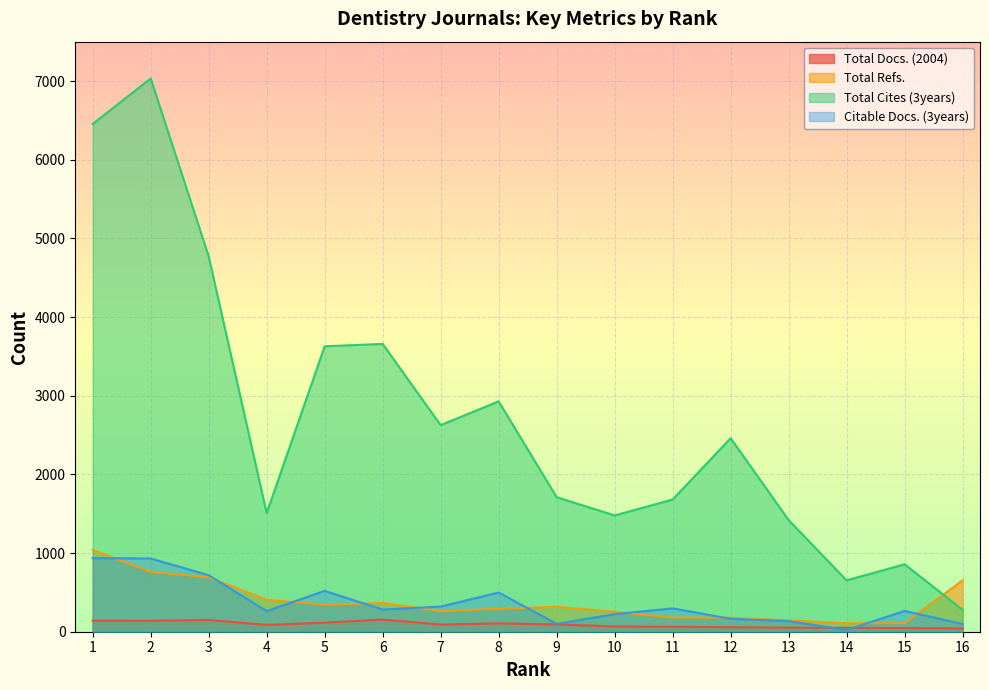

True or false: Total Docs. (2004) and Total Cites (3years) cross at least once.

False